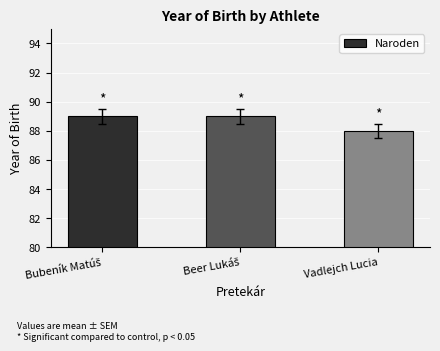

What is the sum of all values?

266